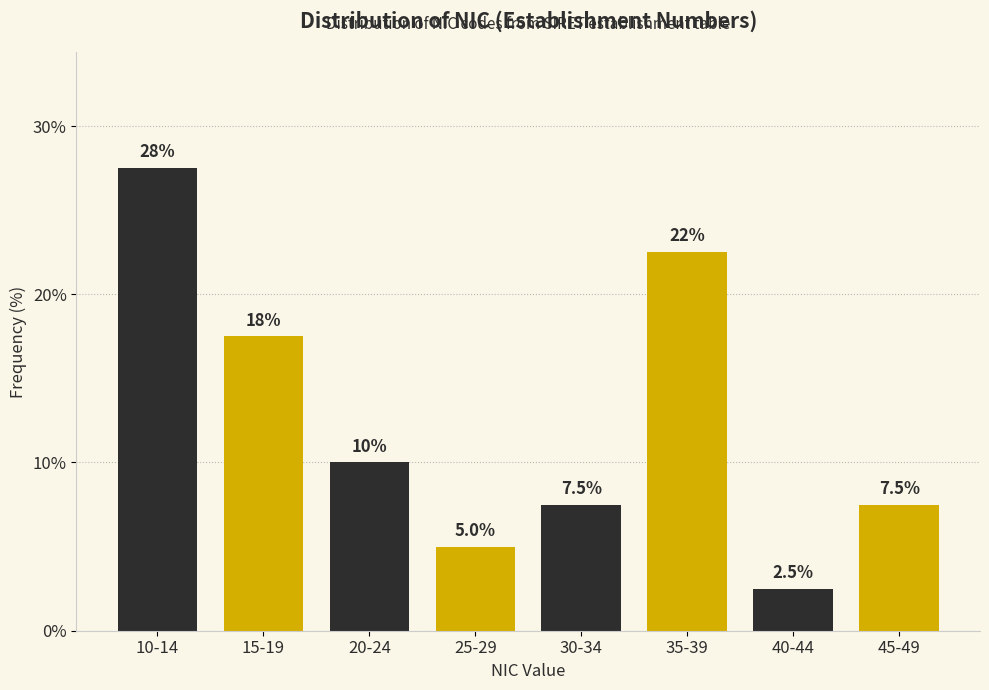

Reading right to left, what are all the values shown in this chart?

7.5	2.5	22.5	7.5	5.0	10.0	17.5	27.5